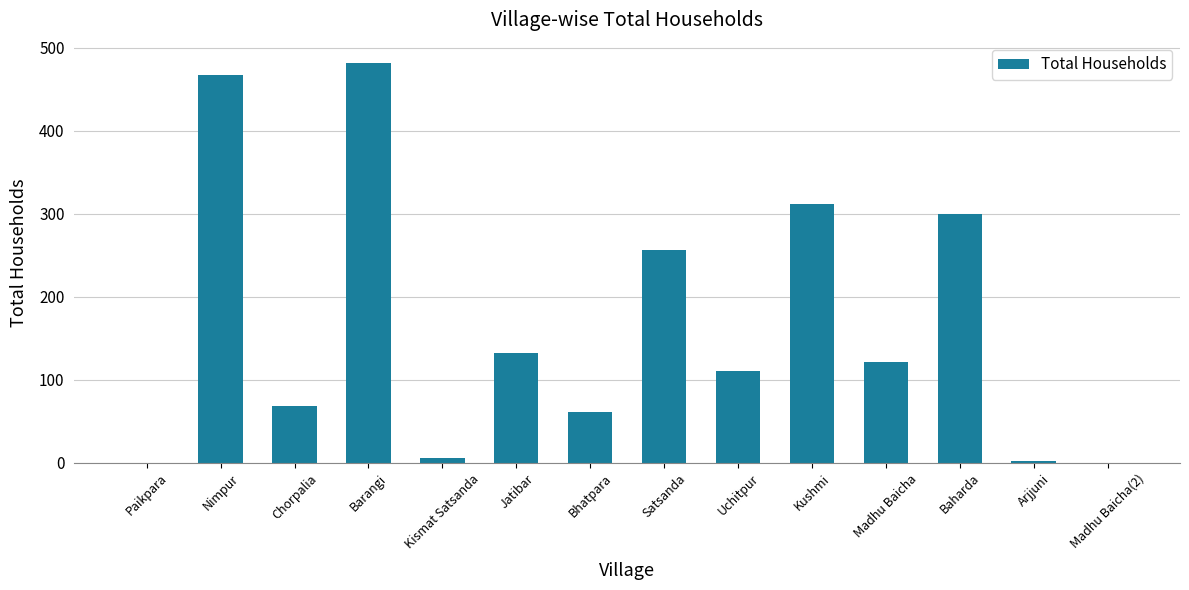

At which category does the chart reach its peak across all series?

Barangi